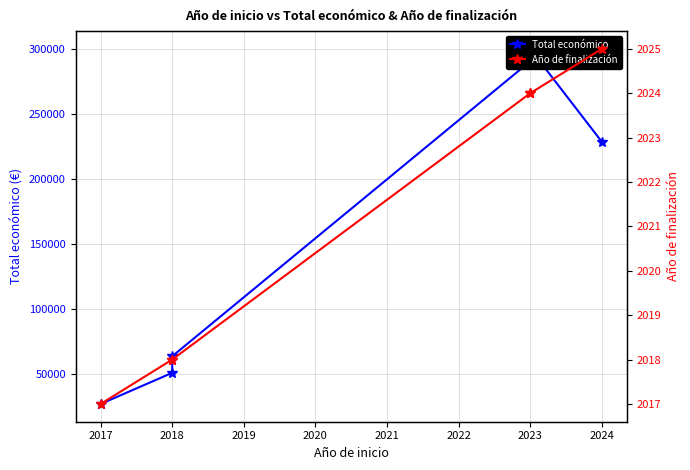

True or false: Año de finalización and Total económico intersect in this chart.

False